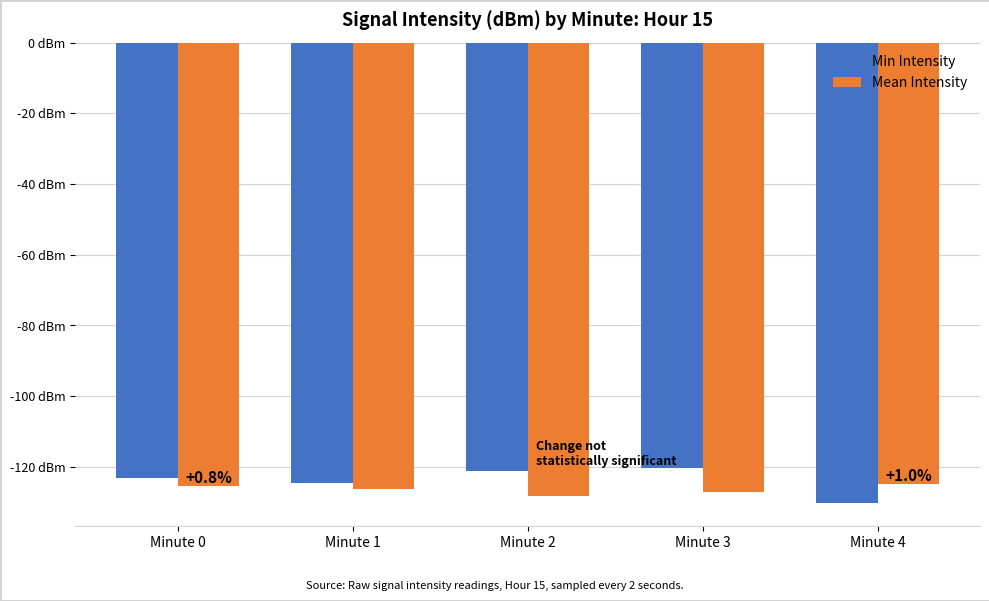

Does the chart contain any negative values?

Yes